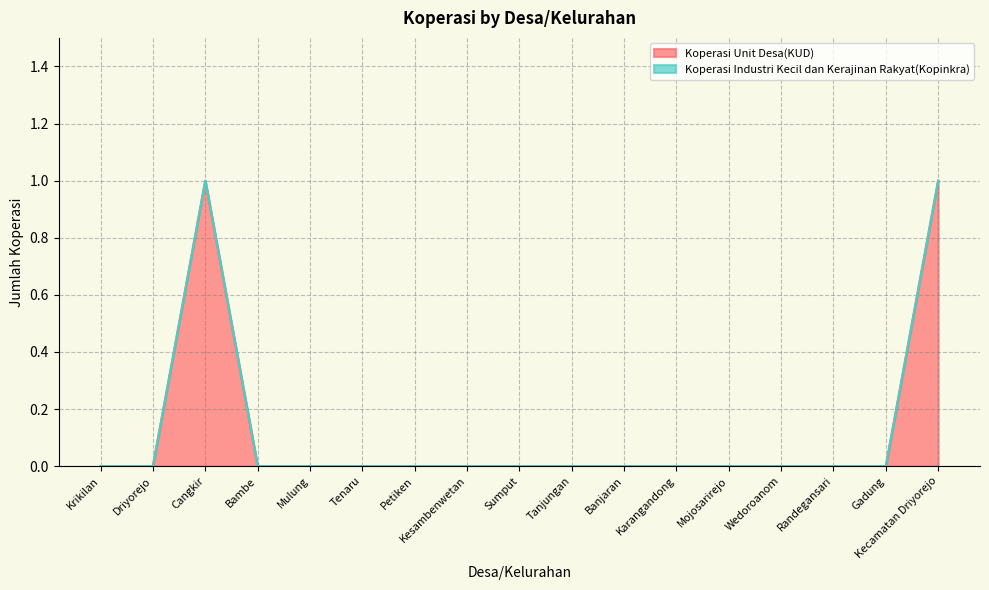

What position from the right is Gadung?

2